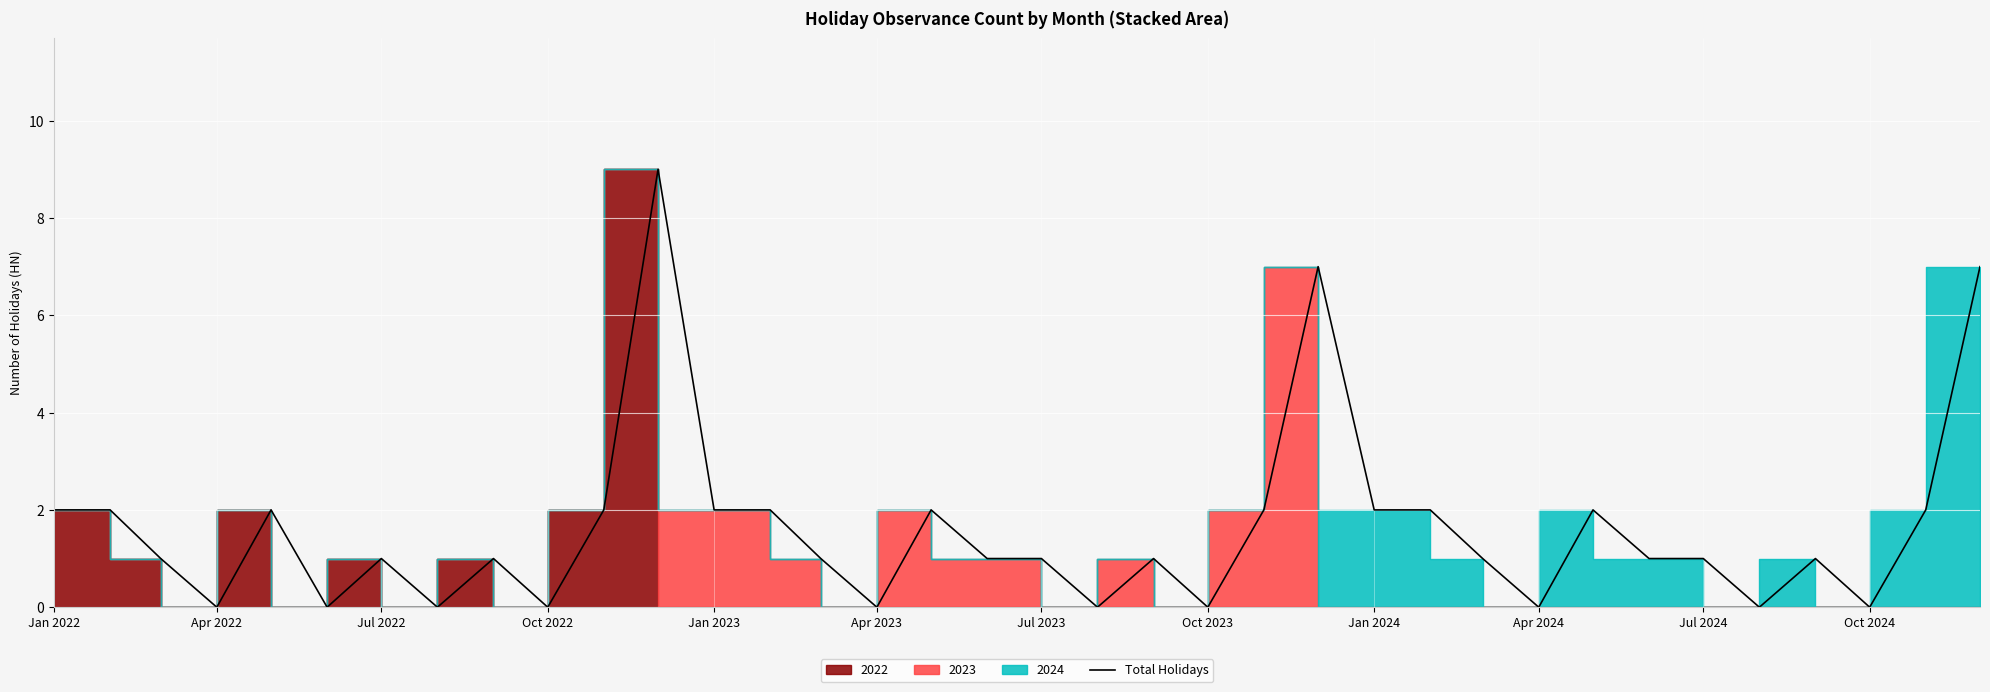

At which label is the value closest to 4?

Jan 2022